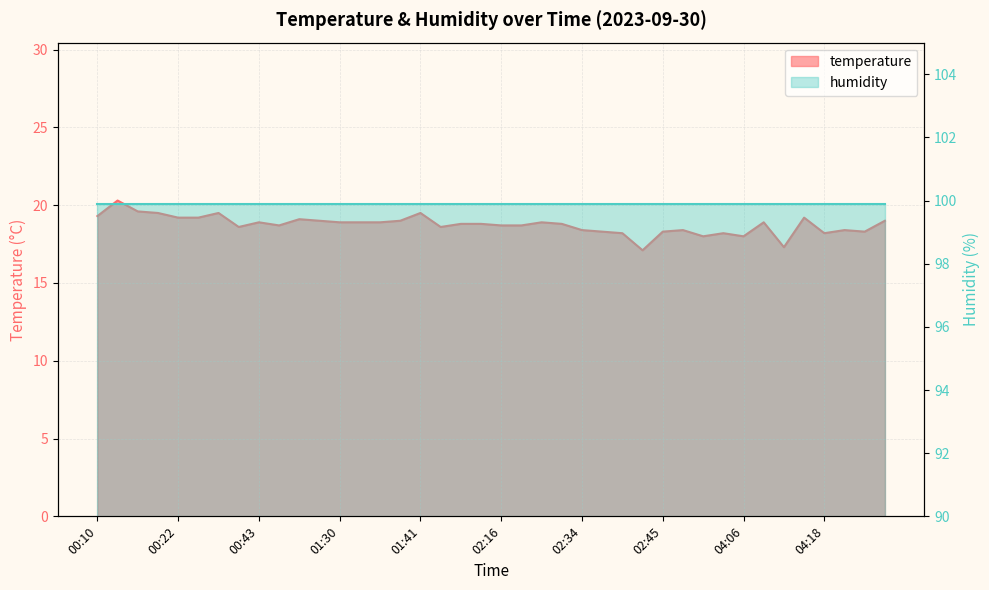

List the labels in order of value, largest first.

00:13, 00:16, 00:19, 00:37, 01:41, 00:10, 00:22, 00:25, 04:16, 01:19, 01:27, 01:38, 04:34, 00:43, 01:30, 01:32, 01:35, 02:28, 04:10, 01:53, 01:56, 02:31, 01:17, 02:16, 02:22, 00:40, 01:50, 02:34, 02:48, 04:21, 02:36, 02:45, 04:28, 02:40, 03:42, 04:18, 03:36, 04:06, 04:13, 02:43